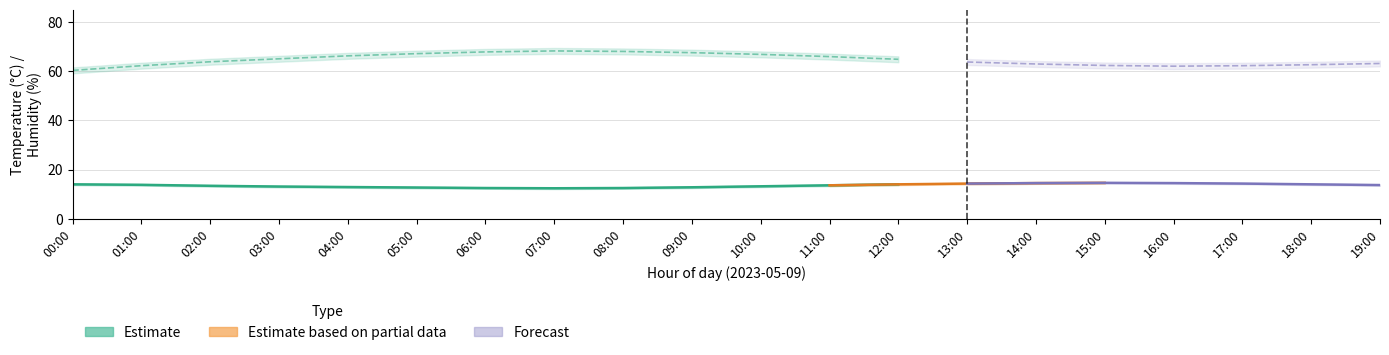

The temperature_upper series shows 12.8 at 06:00. True or false?

True